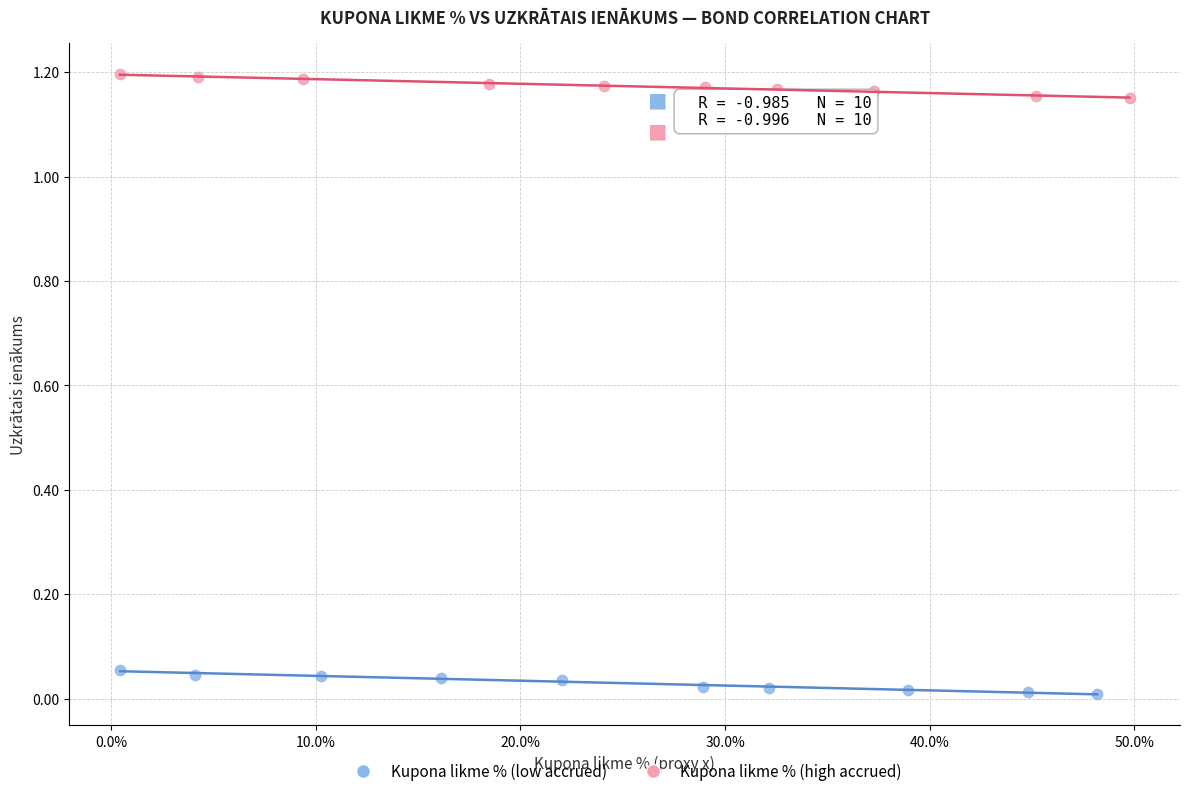

Which series reaches the maximum Y coordinate?

Kupona likme % (high accrued)